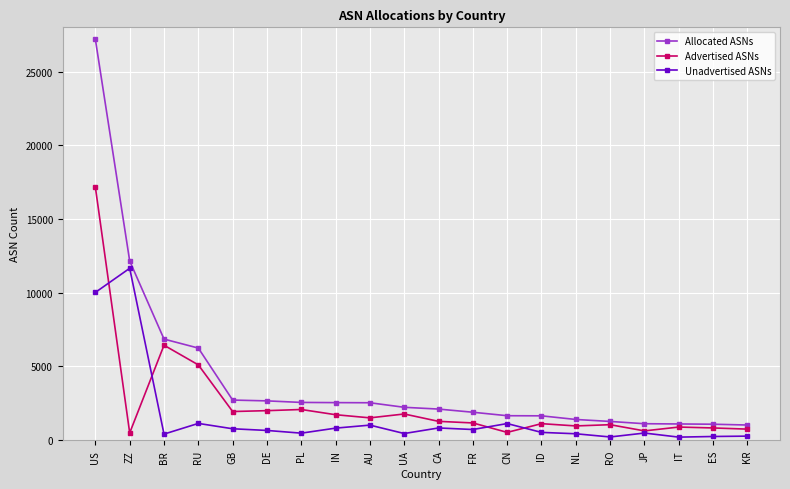

What is the difference between the maximum and minimum values in the Advertised ASNs series?

16659